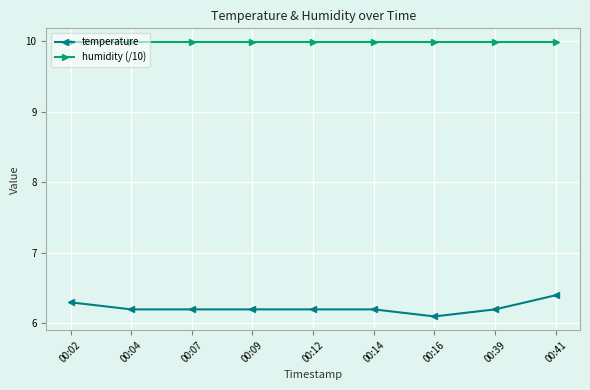

The temperature series shows 6.2 at 00:12. True or false?

True